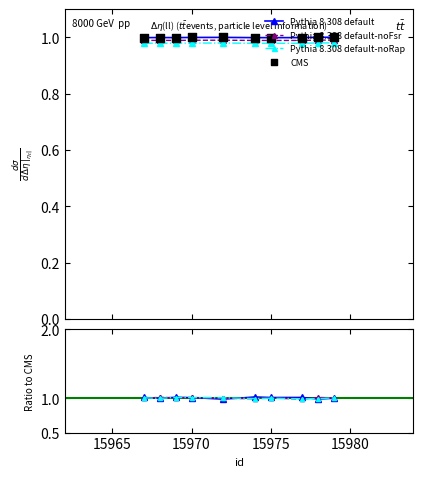

What are all the series names shown in the legend?

Pythia 8.308 default, Pythia 8.308 default-noFsr, Pythia 8.308 default-noRap, CMS